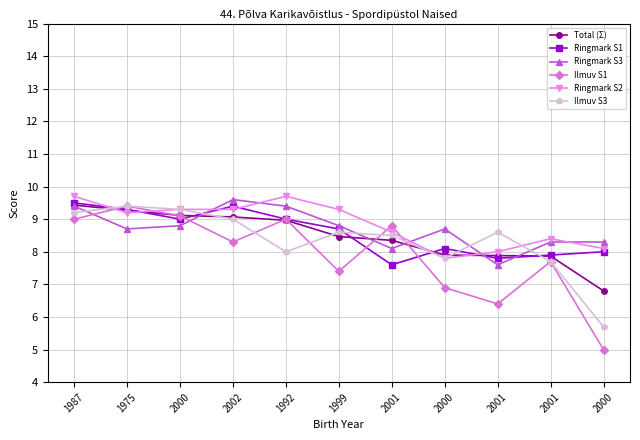

Rank the series at 1992 from lowest to highest value.

Ilmuv S3, Total (Σ), Ringmark S1, Ilmuv S1, Ringmark S3, Ringmark S2